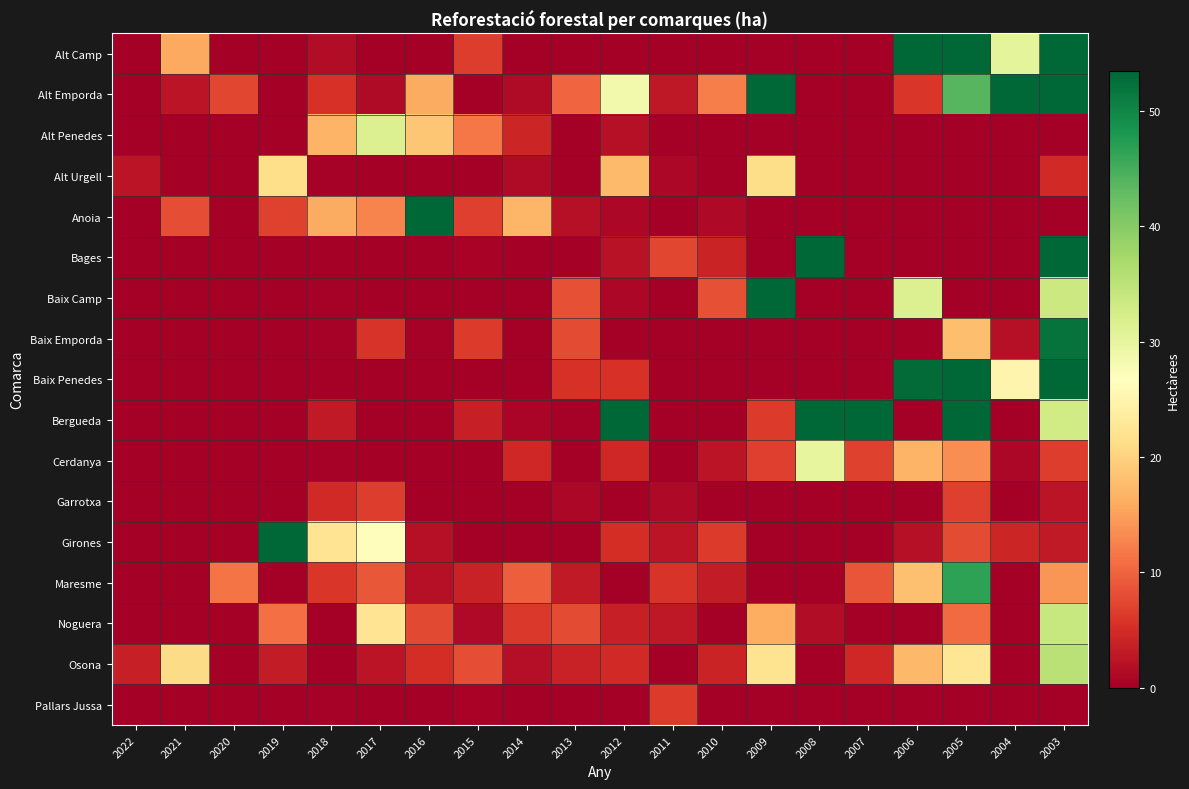

Between 2007 and 2017, which is larger?

2007